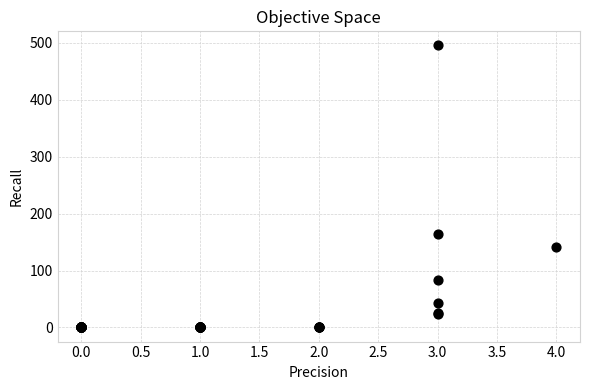

What Y value in the scatter plot is closest to 247?

164